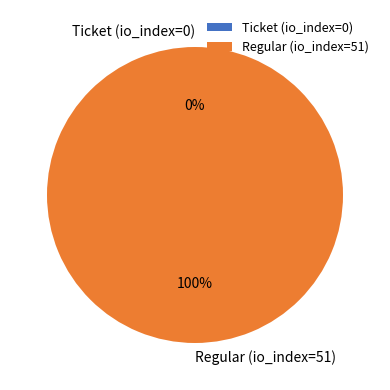

Which category accounts for the majority?

Regular (io_index=51)